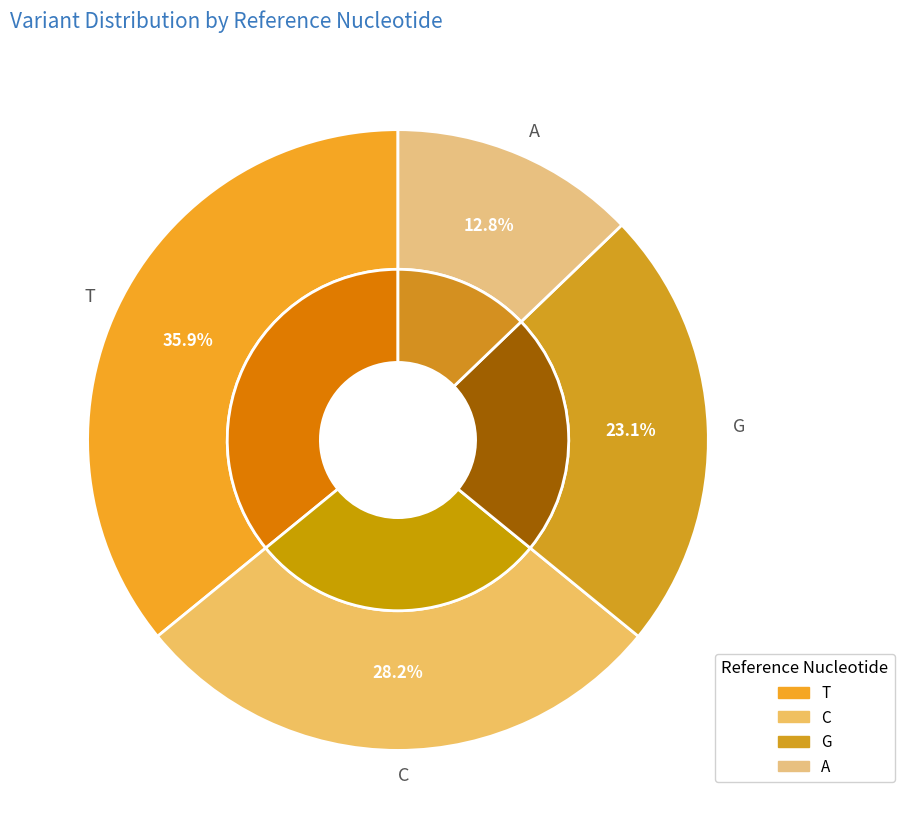

Is it true that A is 13% of the pie?

True